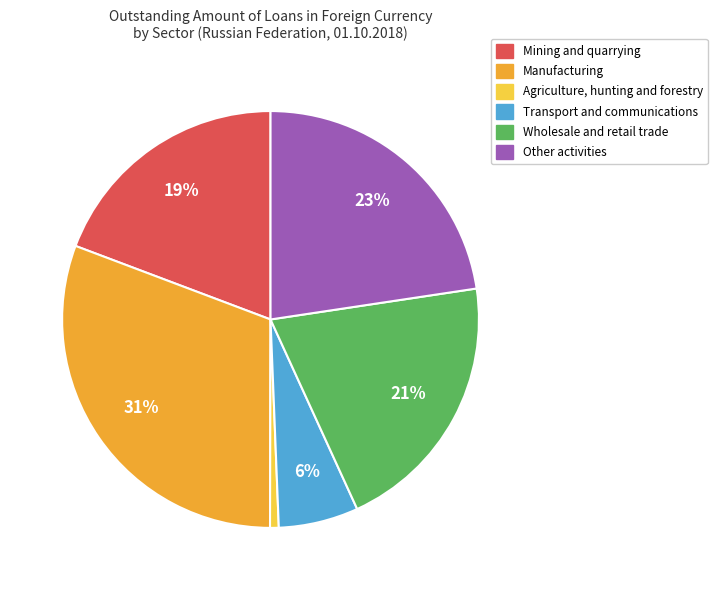

True or false: Agriculture, hunting and forestry accounts for 1% of the total.

True